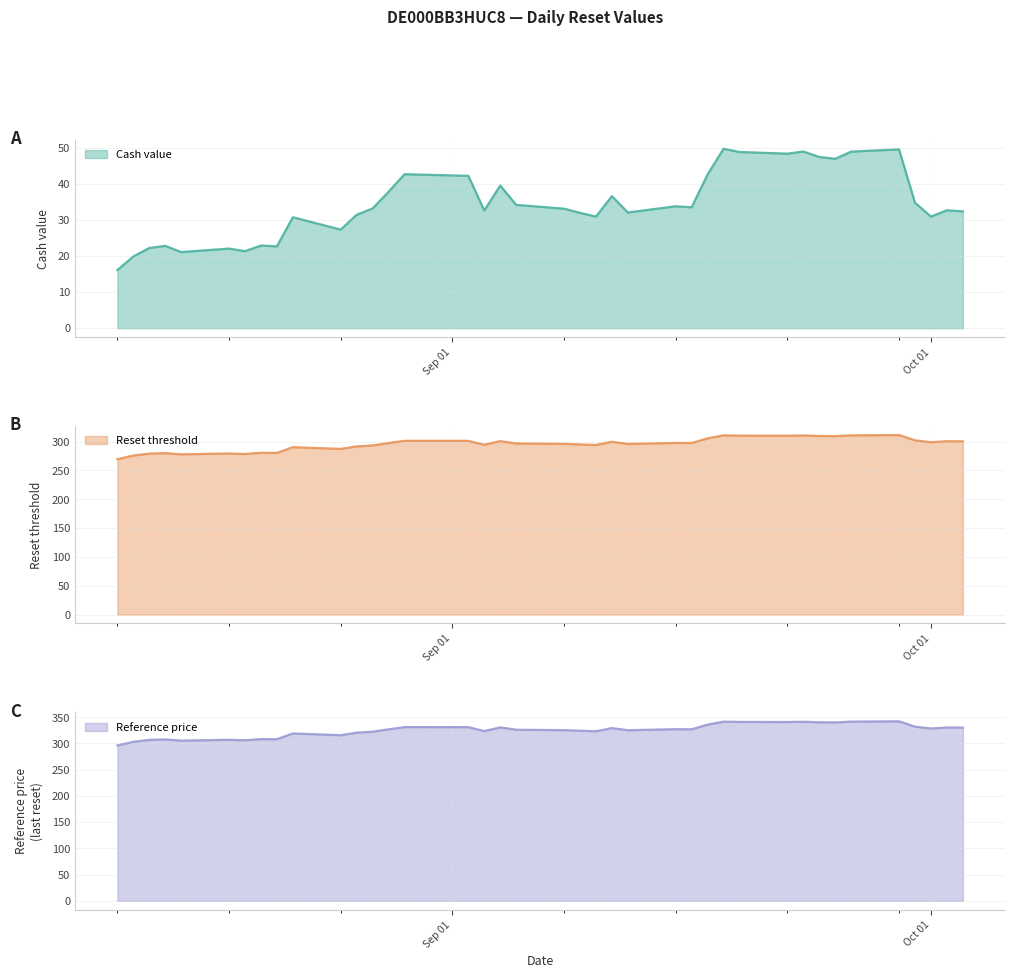

What is the maximum value for Cash value?

49.8